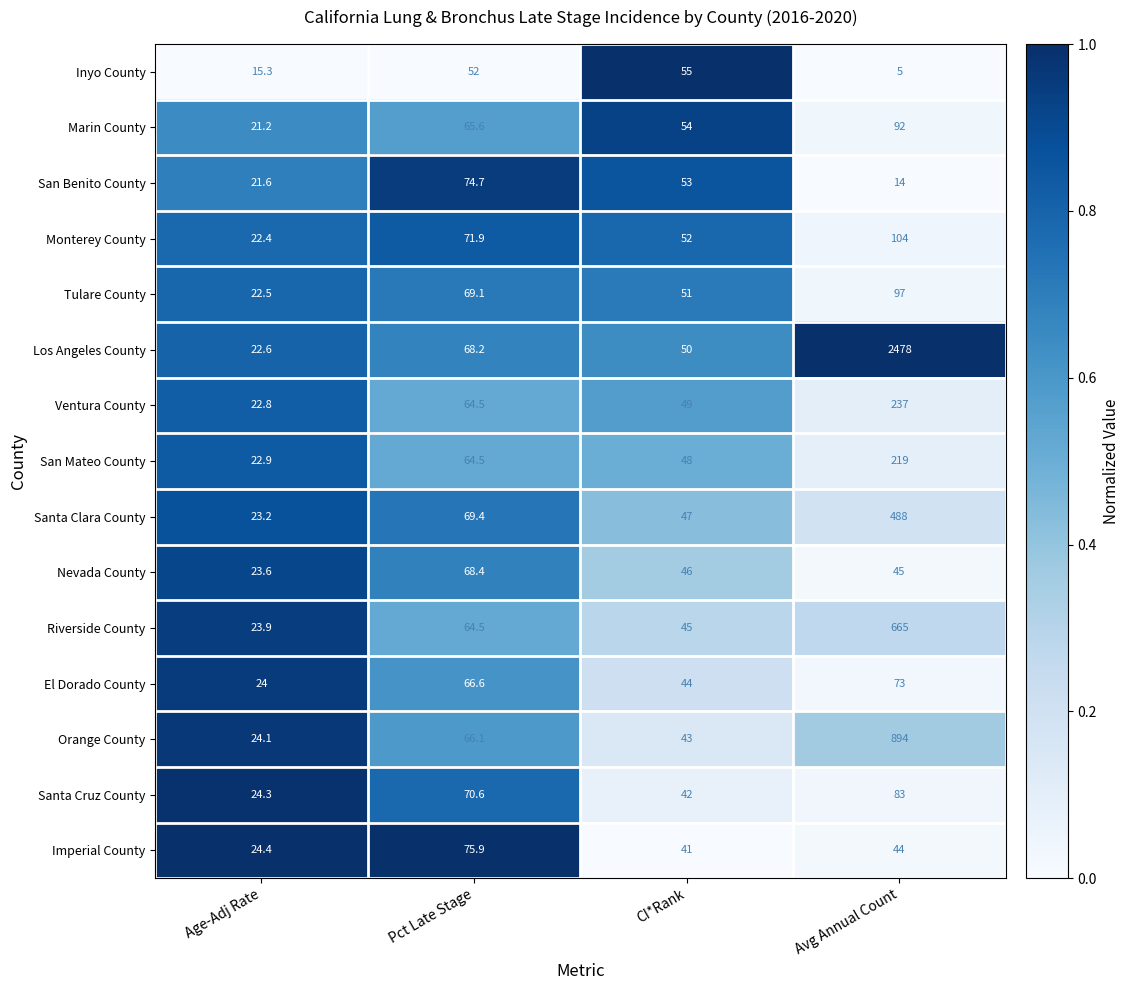

Which label corresponds to the largest value in the chart?

Avg Annual Count